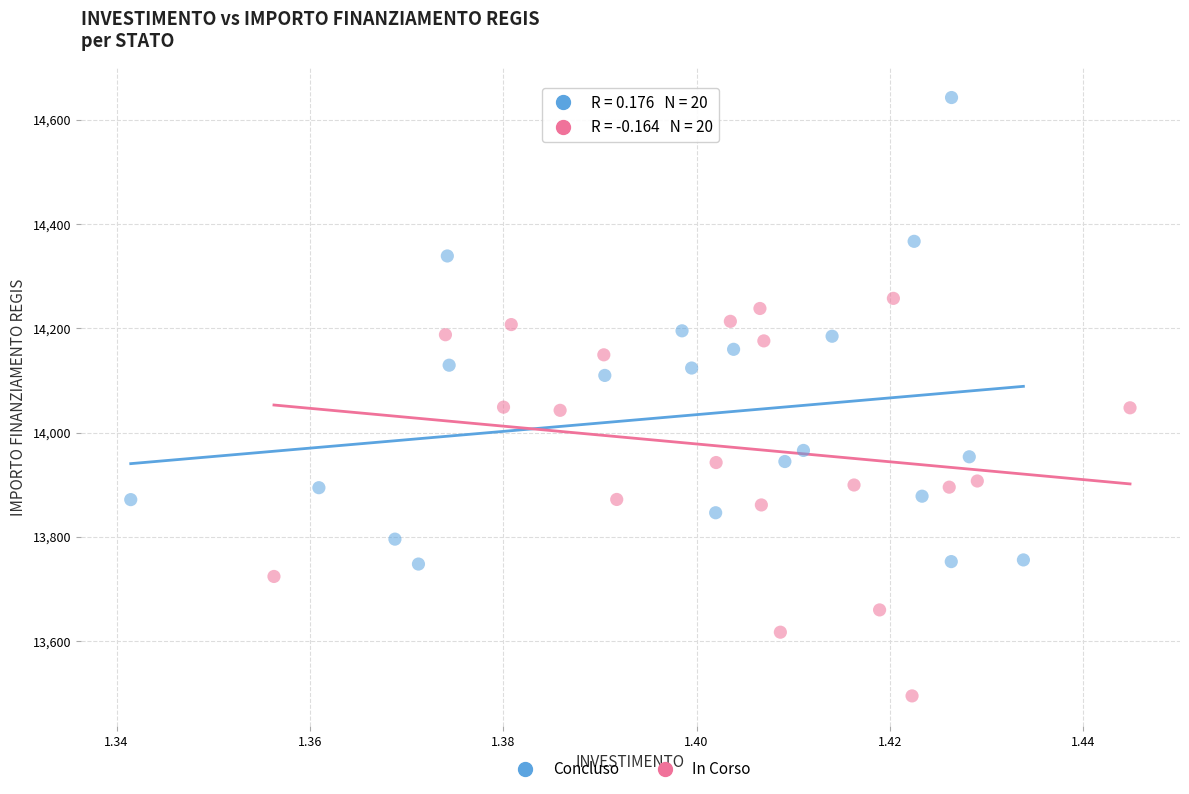

Which series has the largest Y range (max minus min)?

Concluso